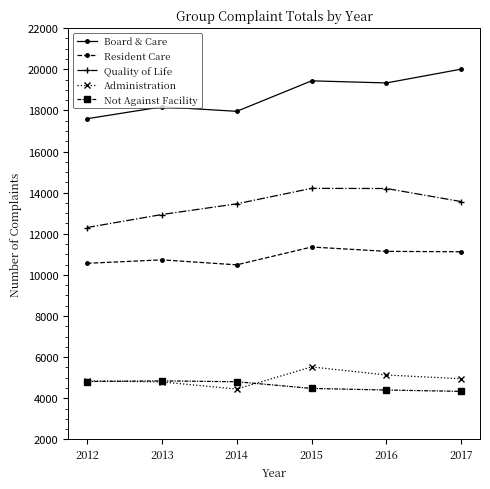

What is the sum of the Resident Care values at 2012 and 2015?

21920